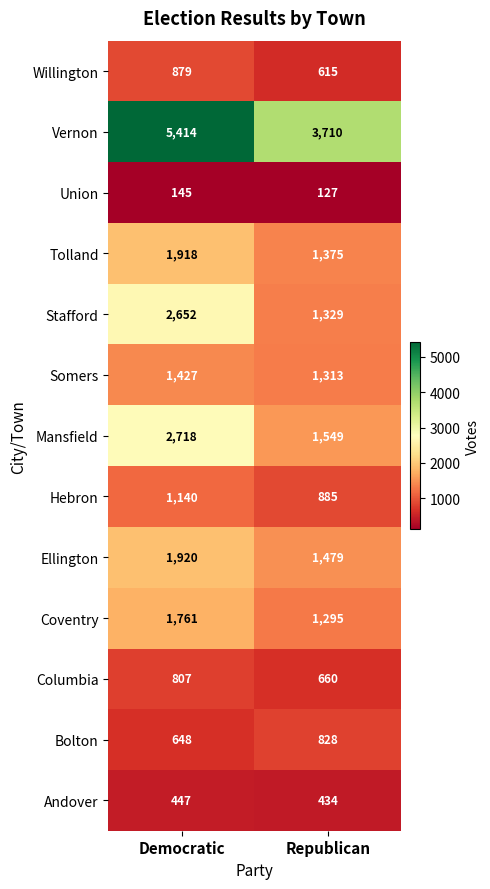

Reading left to right, list all the values displayed in this chart.

Willington: Democratic=879	Republican=615
Vernon: Democratic=5414	Republican=3710
Union: Democratic=145	Republican=127
Tolland: Democratic=1918	Republican=1375
Stafford: Democratic=2652	Republican=1329
Somers: Democratic=1427	Republican=1313
Mansfield: Democratic=2718	Republican=1549
Hebron: Democratic=1140	Republican=885
Ellington: Democratic=1920	Republican=1479
Coventry: Democratic=1761	Republican=1295
Columbia: Democratic=807	Republican=660
Bolton: Democratic=648	Republican=828
Andover: Democratic=447	Republican=434